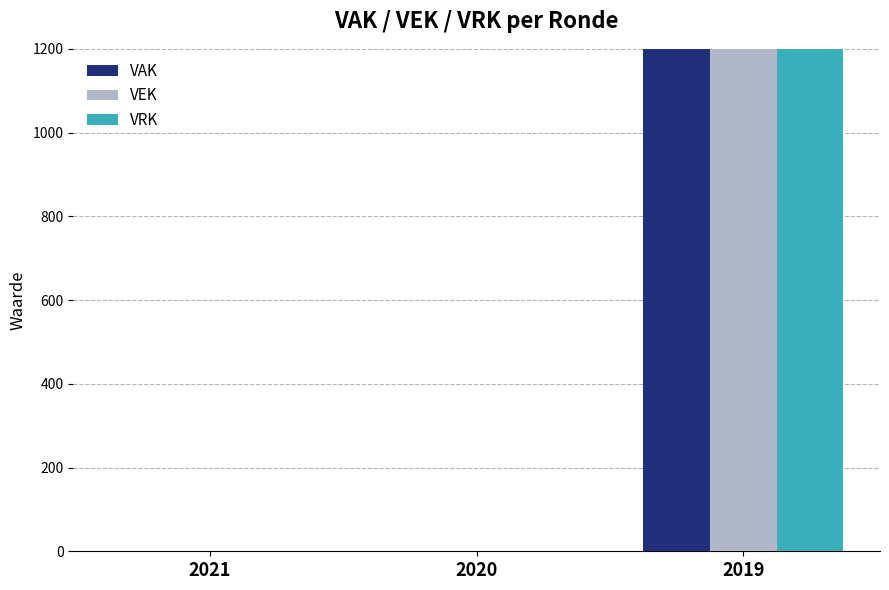

Between 2019 and 2021, which is larger?

2019